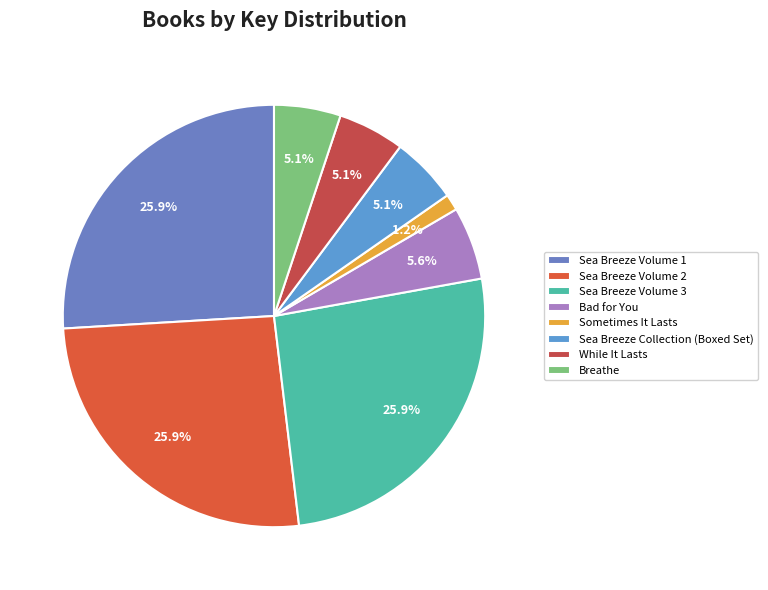

True or false: Breathe accounts for 14% of the total.

False